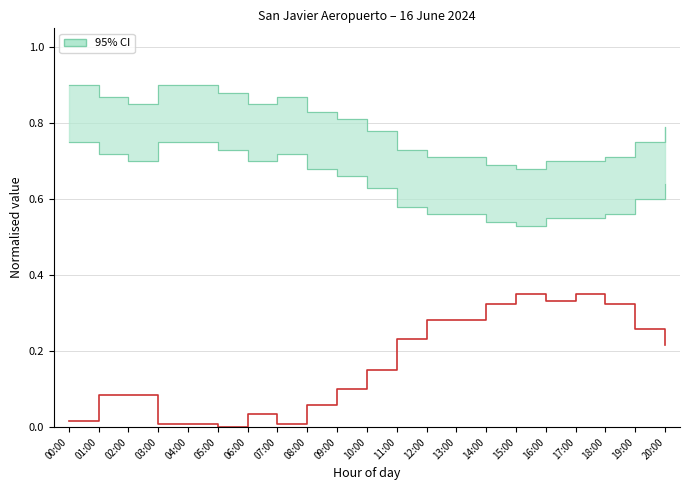

Does the chart display data point markers on the line(s)?

No